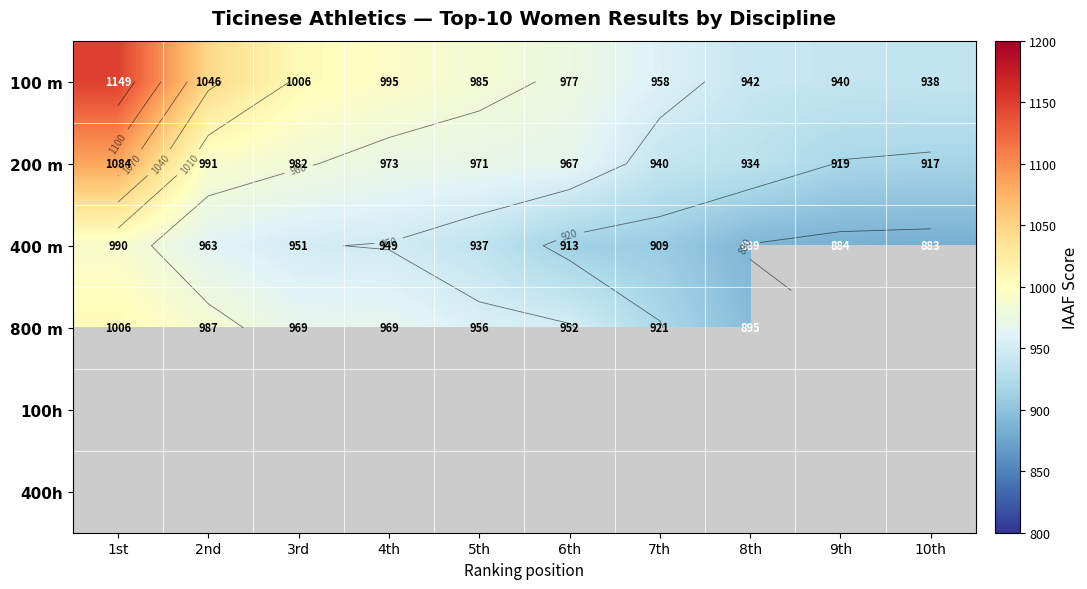

The value of 200 m at 6th is 967. True or false?

True